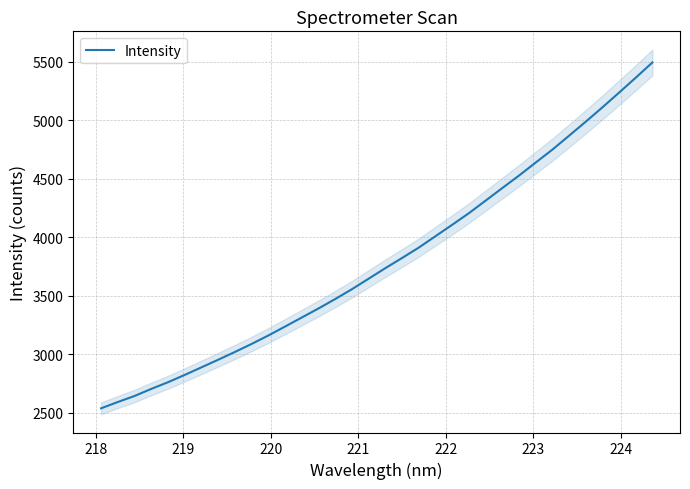

True or false: the data has more than 2 interior local peaks.

False